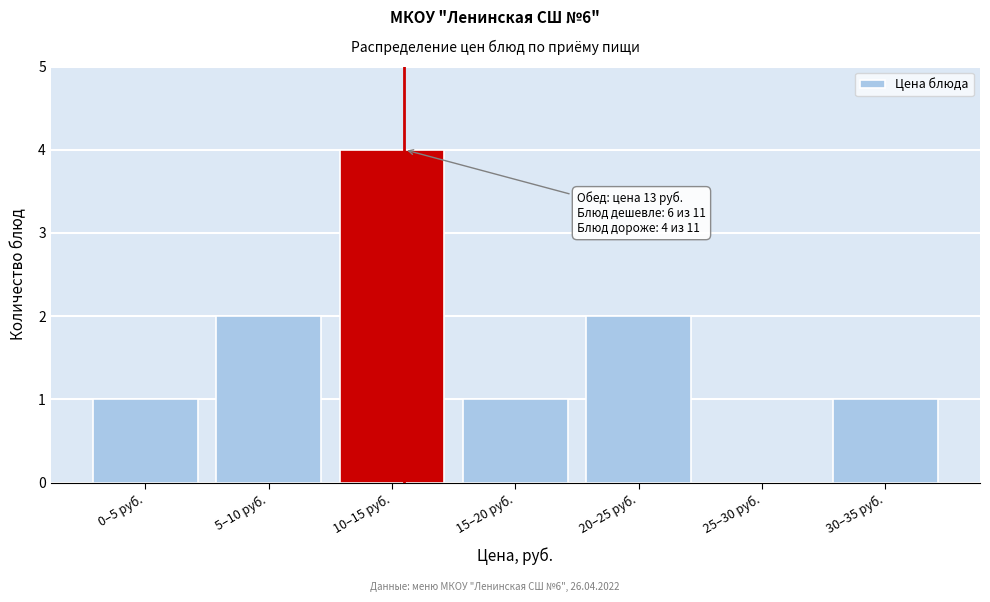

Reading left to right, transcribe all the data shown in this chart.

0–5 руб.=1	5–10 руб.=2	10–15 руб.=4	15–20 руб.=1	20–25 руб.=2	25–30 руб.=0	30–35 руб.=1